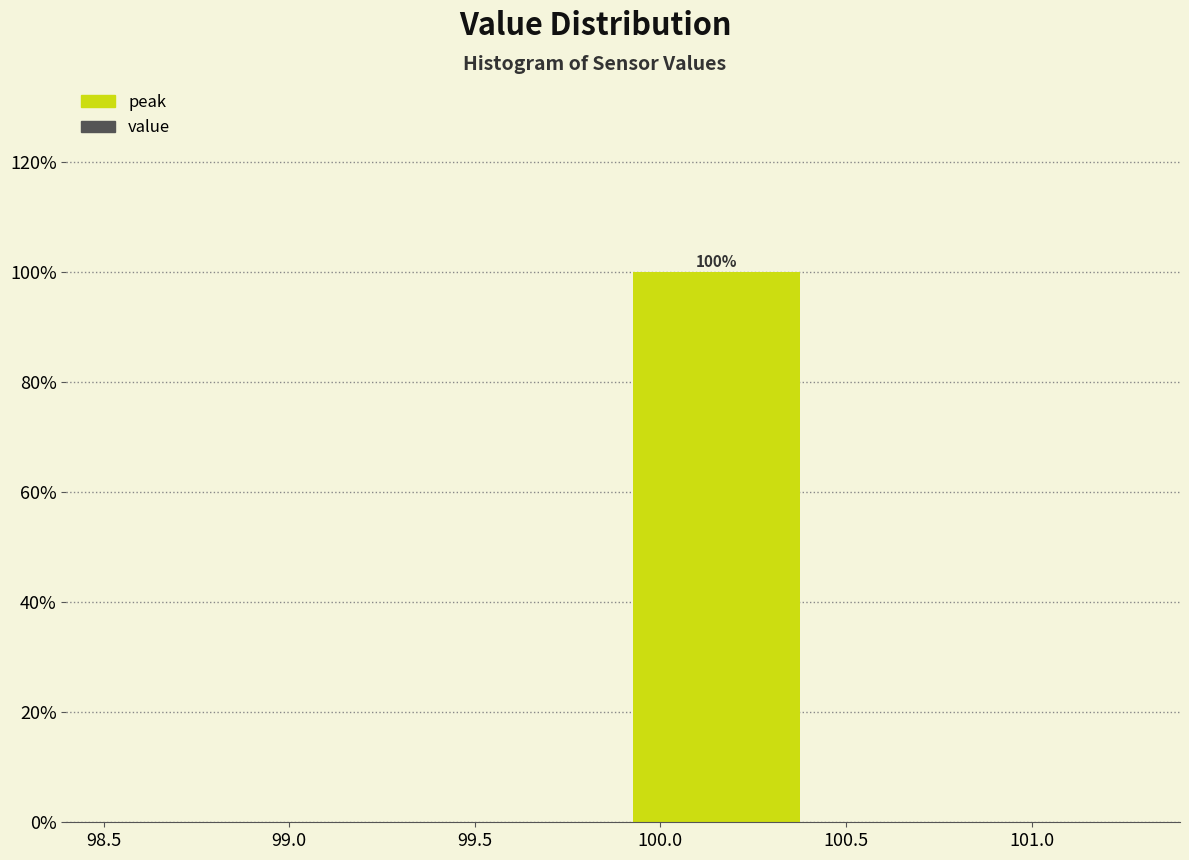

Over which range of the x-axis is the bar tallest?

99.9 to 100.4